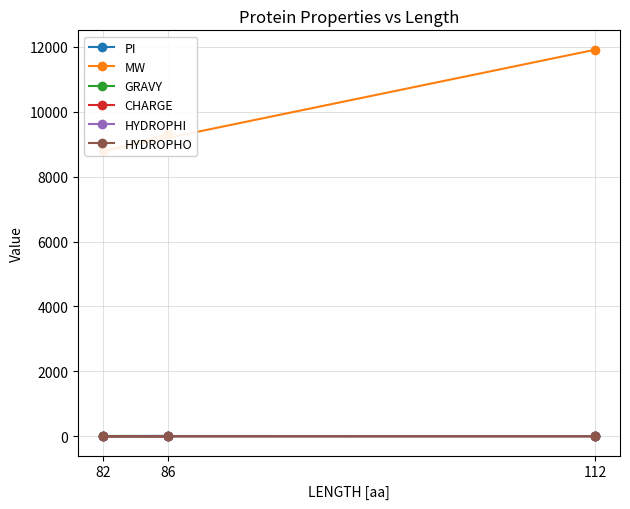

Reading left to right, extract all data points from this chart.

PI: 86=9.4	82=6.1	112=5.3
MW: 86=9307.5	82=8777.7	112=11911.6
GRAVY: 86=-1.4	82=-1.3	112=-0.9
CHARGE: 86=0.0	82=-0.0	112=-0.0
HYDROPHI: 86=0.6	82=0.5	112=0.3
HYDROPHO: 86=-0.2	82=-0.2	112=-0.1